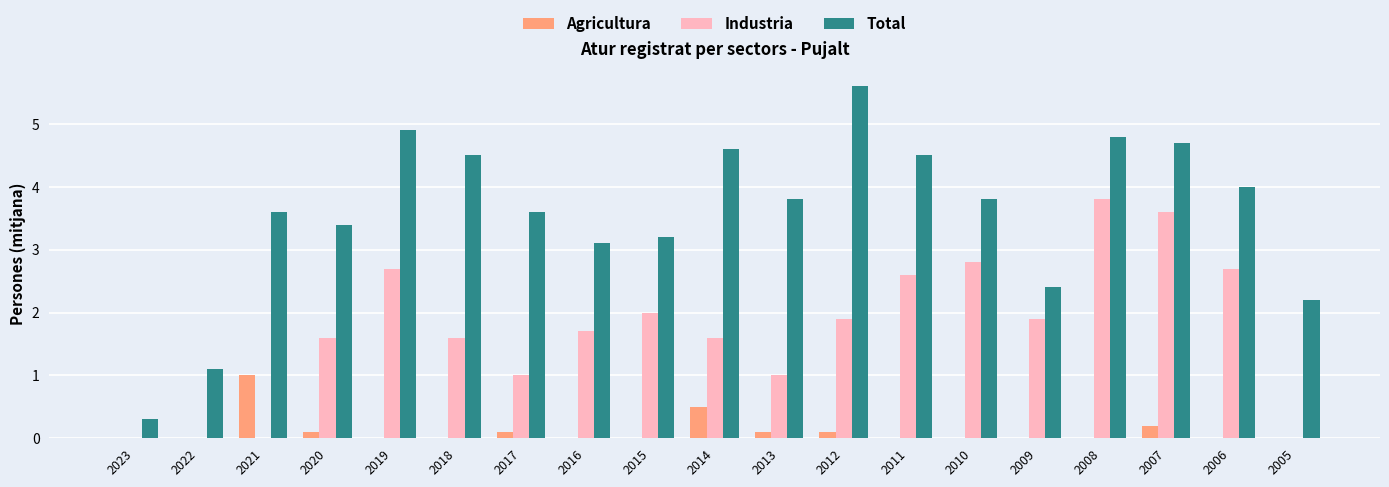

Is the value of Industria at 2018 greater than the value of Agricultura at 2015?

Yes